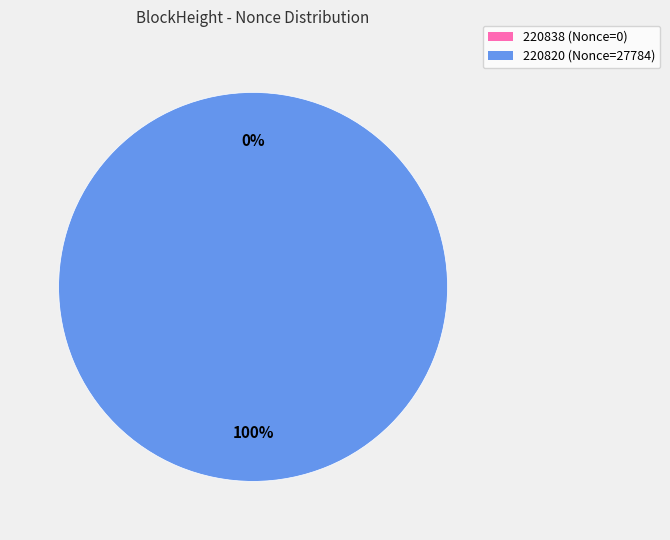

Is the sum of 220820 and 220838 greater than half?

Yes